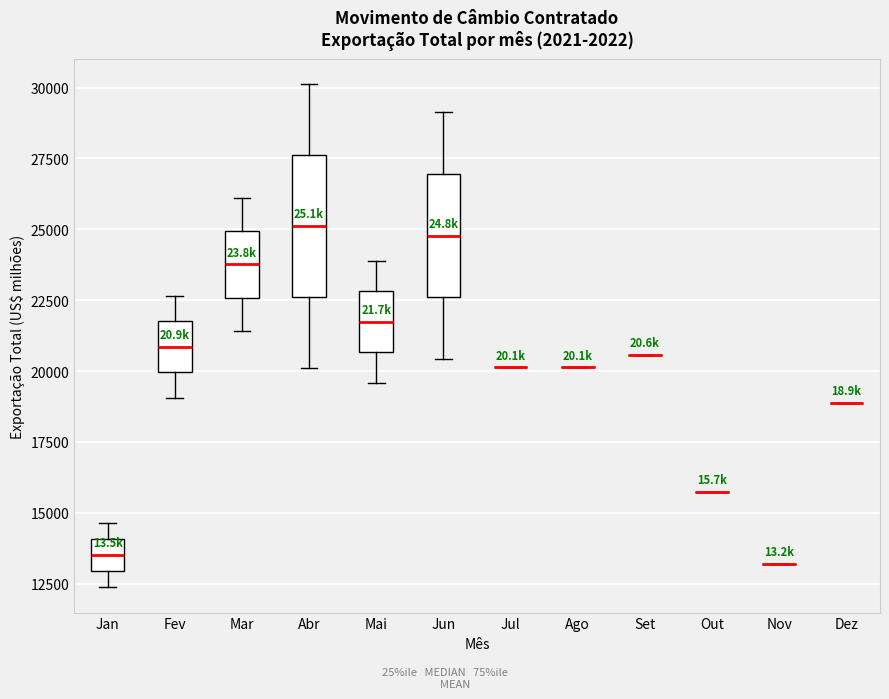

Which box is the tallest, from its lower edge to its upper edge?

Abr